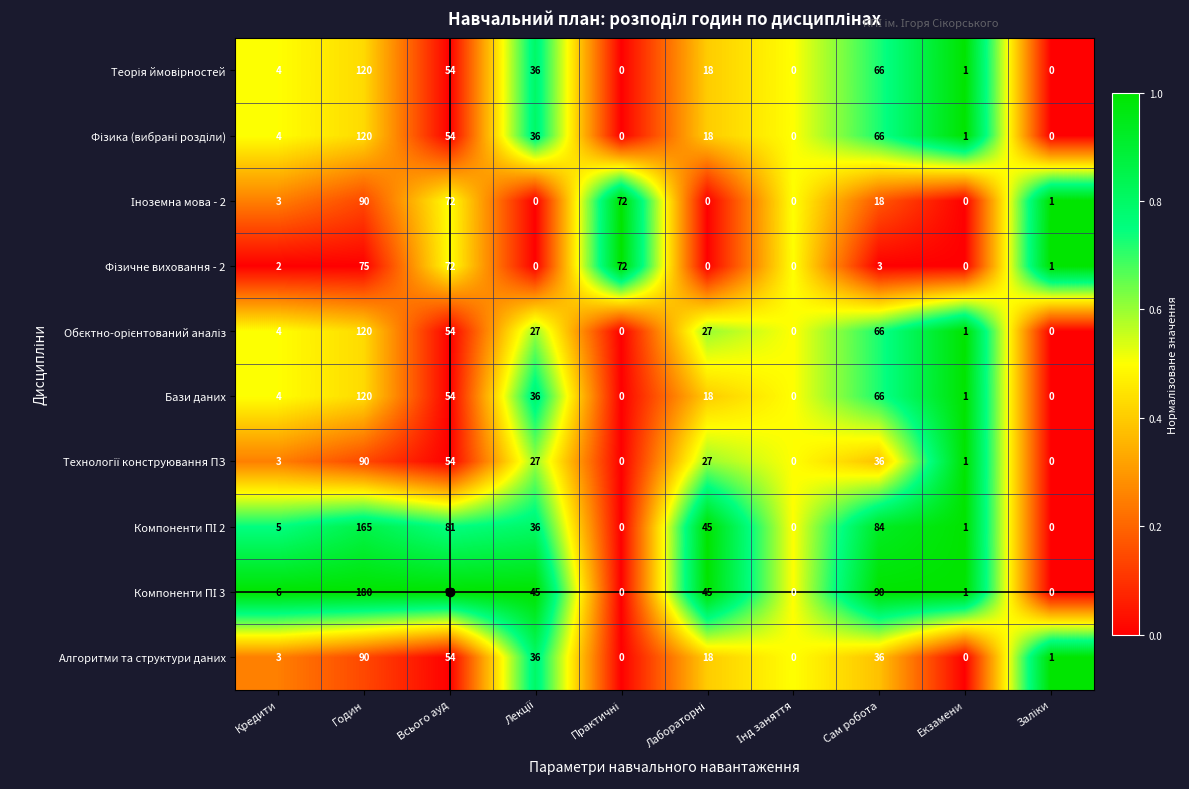

What is the sum of all Бази даних values?

299